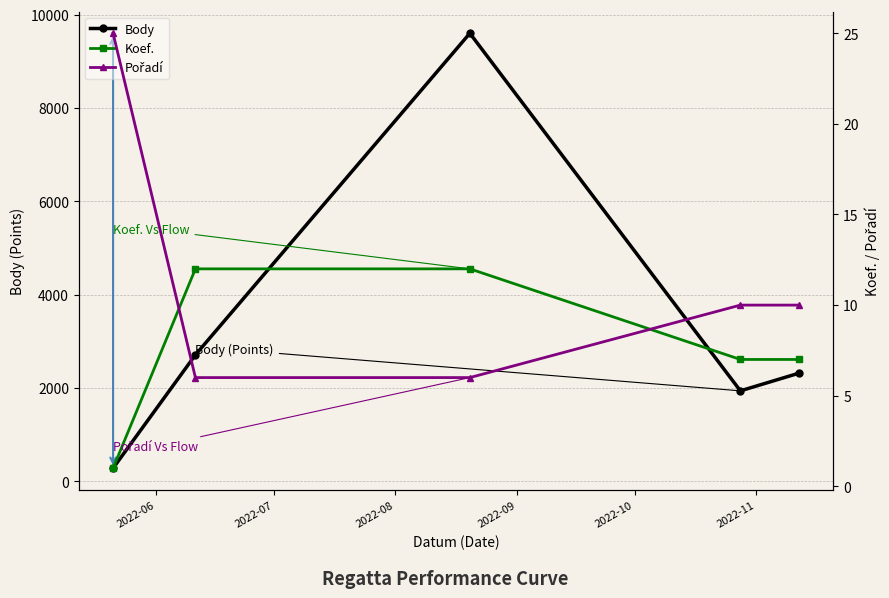

True or false: Body and Koef. intersect in this chart.

False